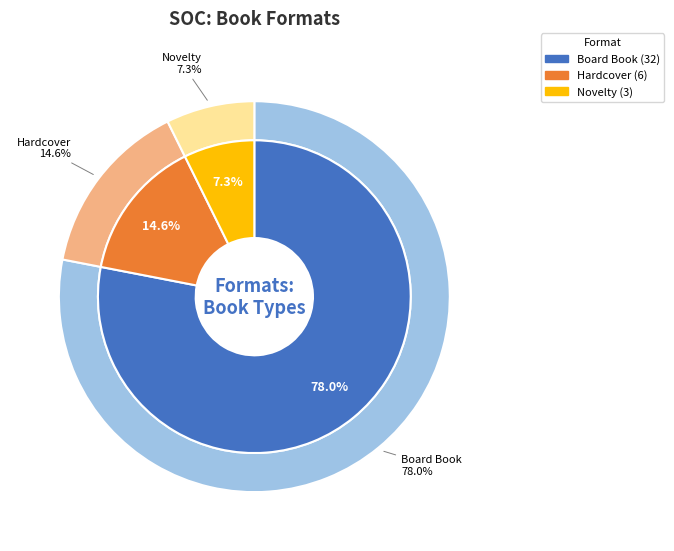

The Other slice represents 1% of the pie. True or false?

False